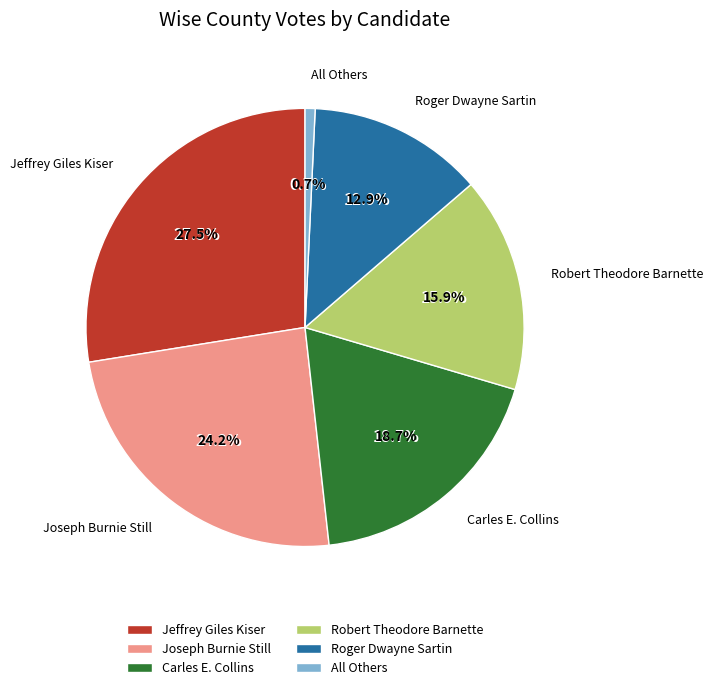

How much of the chart is everything except Robert Theodore Barnette?

84.1%